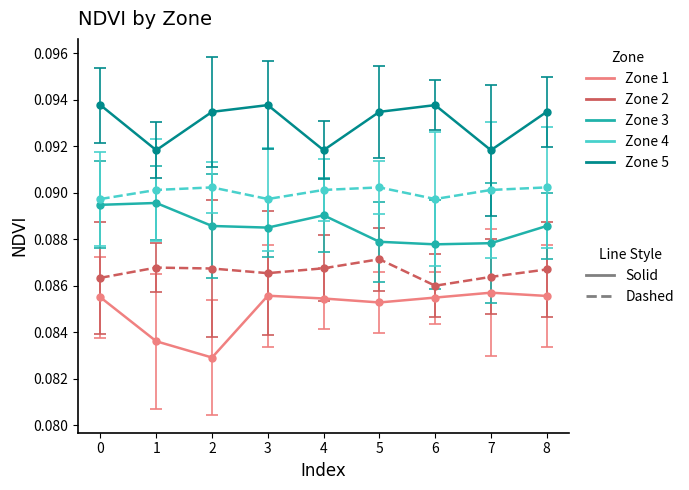

What is the total value across all series at 3?

0.4